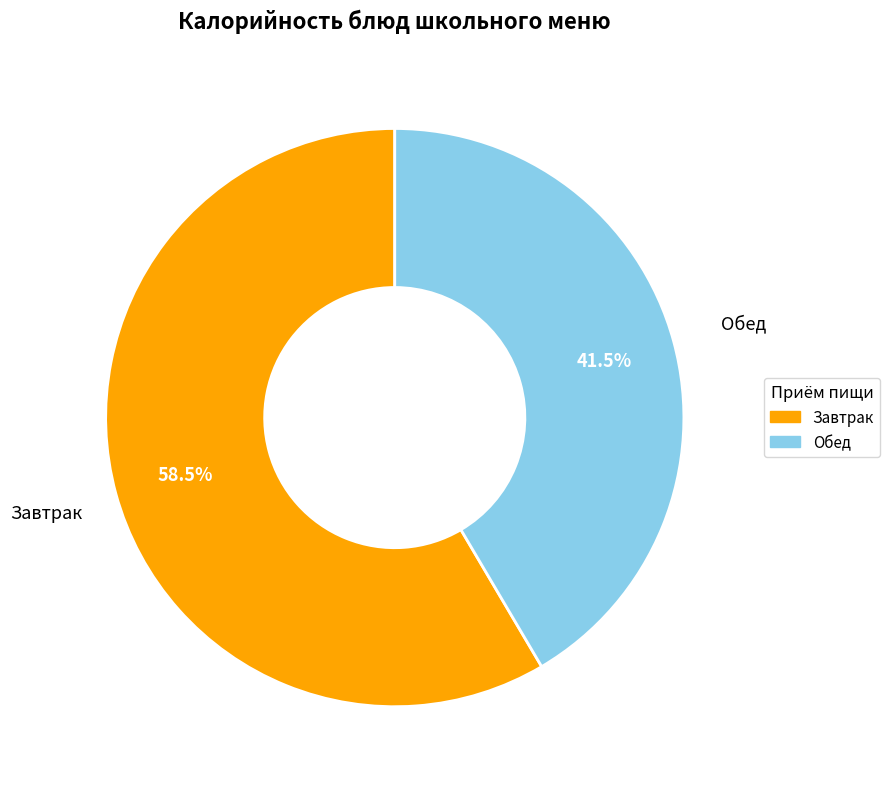

Approximately how many times larger is the value at Завтрак compared to Обед?

1.4